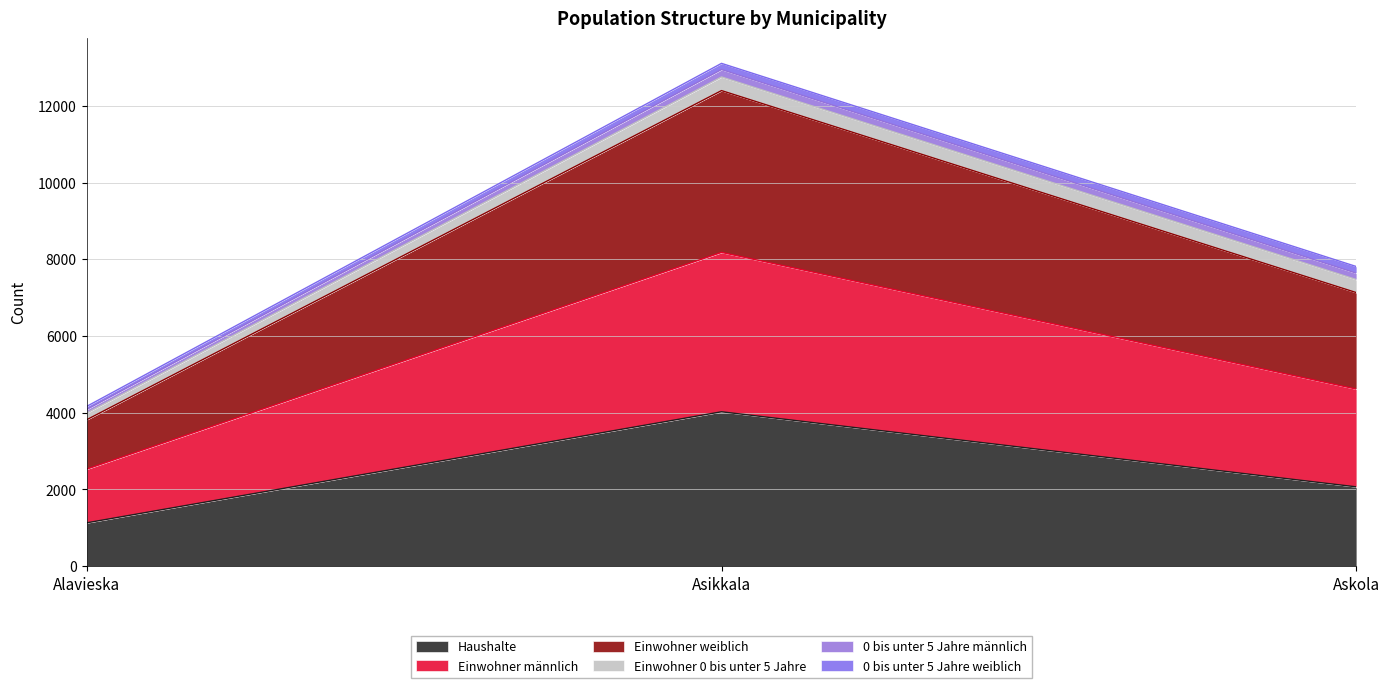

What is the value of the Haushalte point at the 3rd from the left?

2067